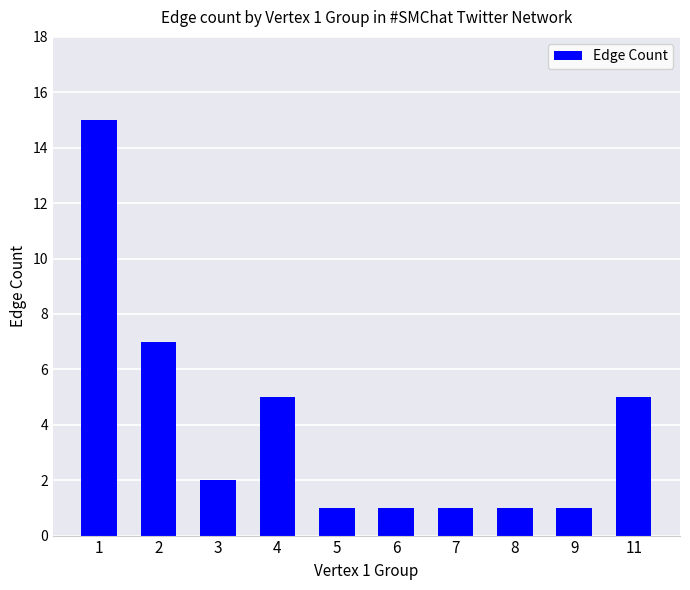

What is the average value?

4